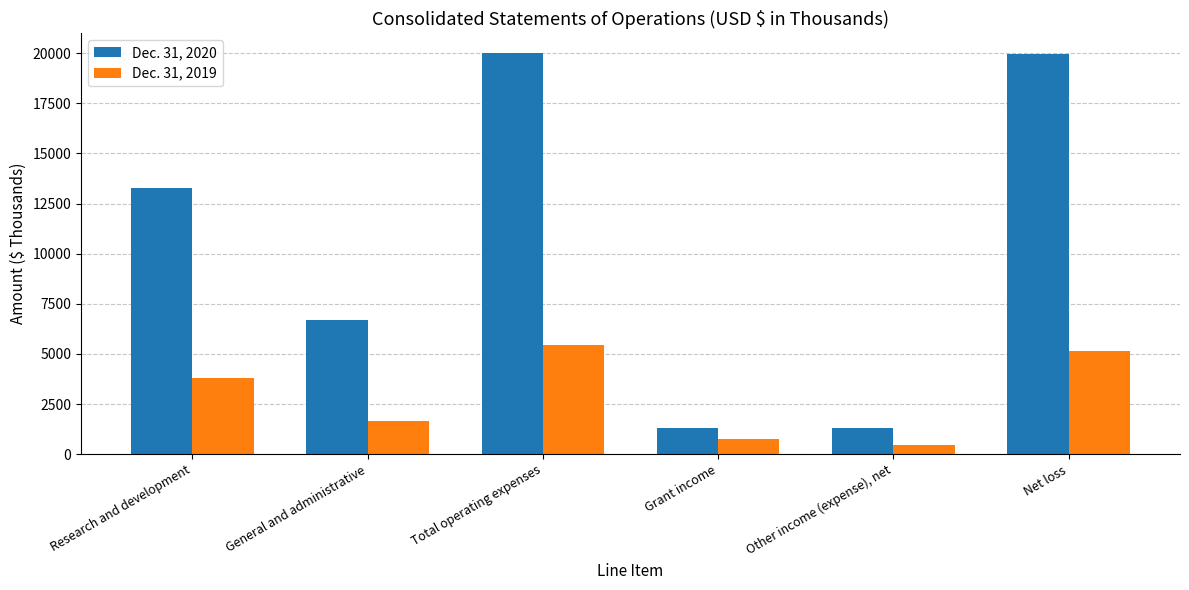

At which label is Dec. 31, 2019 closest to 2957?

Research and development